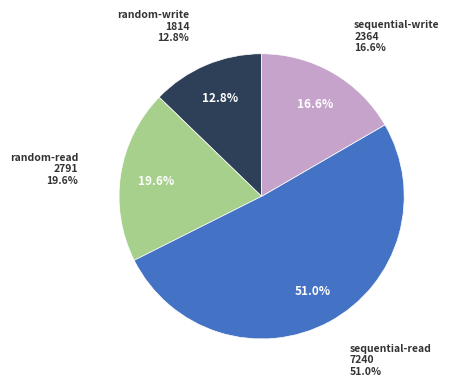

Combined, what portion of the pie is random-read and random-write?

32.4%